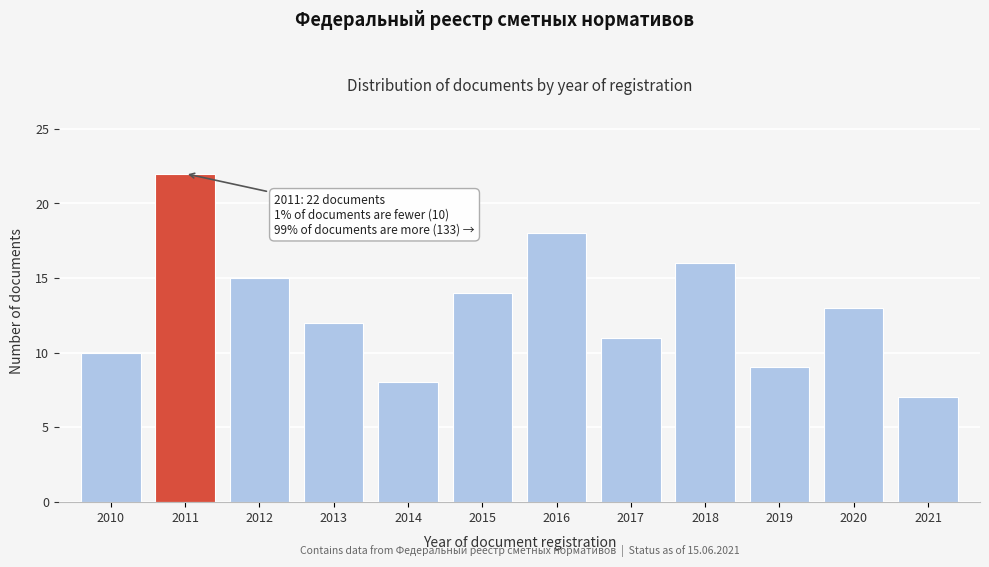

Reading left to right, what are all the values shown in this chart?

10	22	15	12	8	14	18	11	16	9	13	7